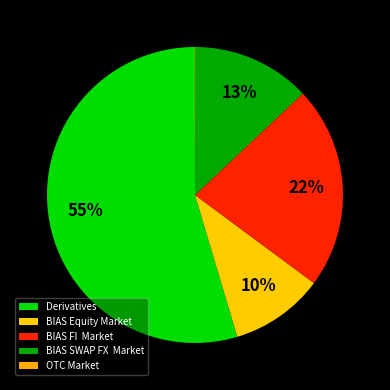

Is it true that OTC Market is 0% of the pie?

True